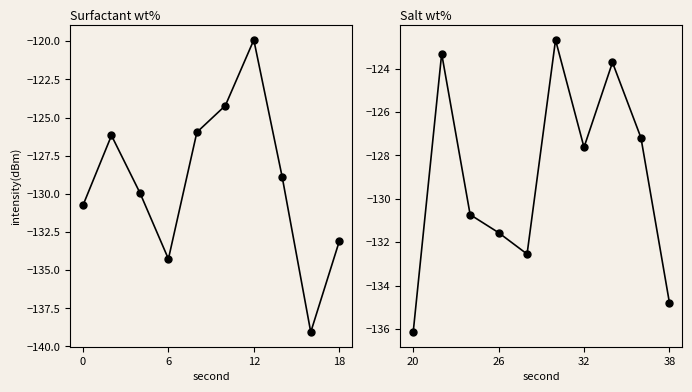

In intensity(dBm) [0-18s], how many points are lower than both neighbors (excluding endpoints)?

2